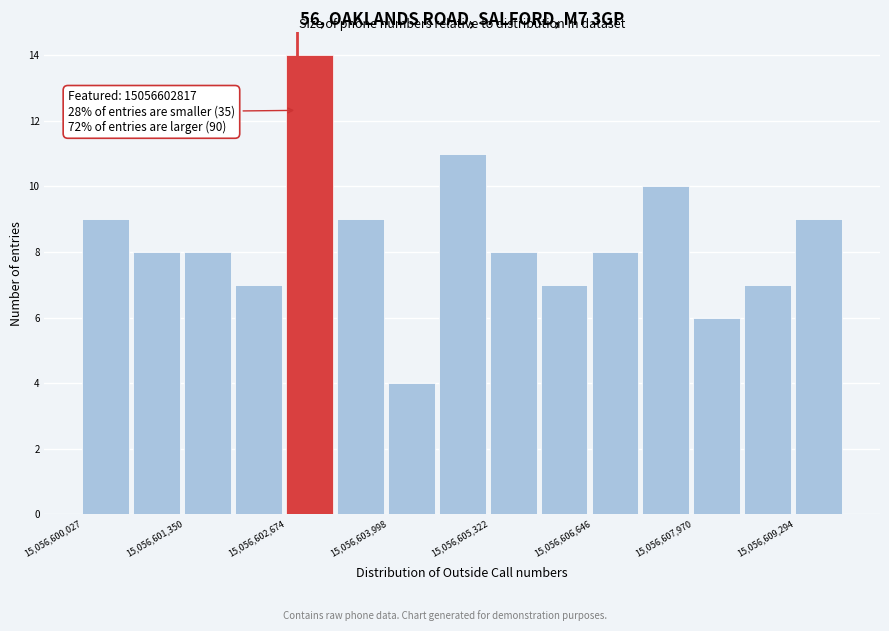

Read against the x-axis, roughly where is the centre of the tallest bar?

15056603000